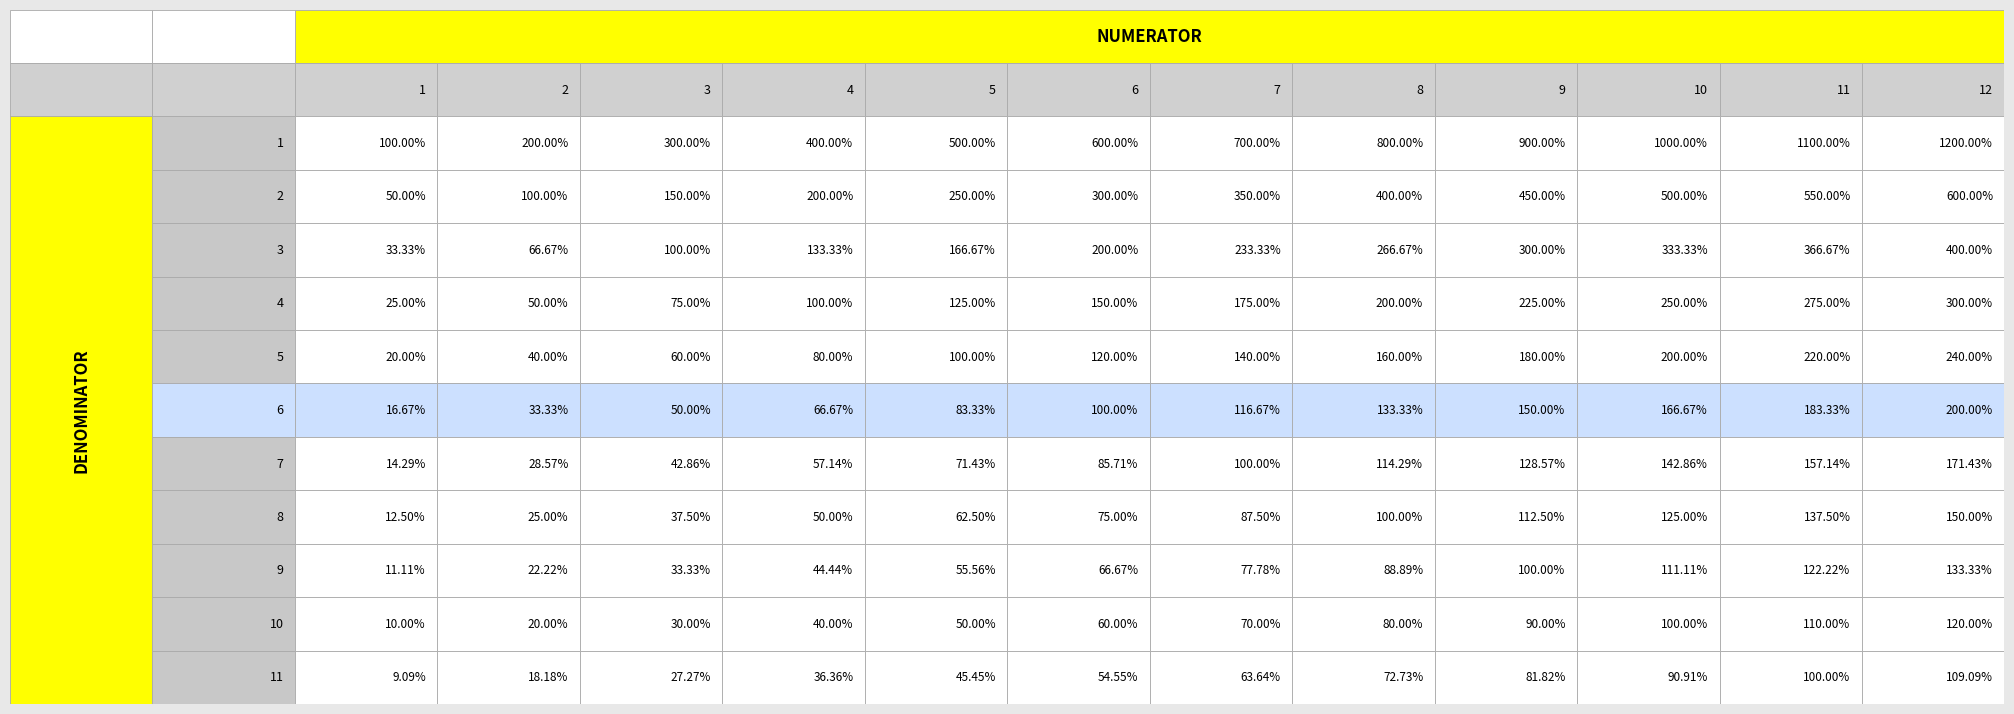

At how many categories does at least one series exceed 3?

9